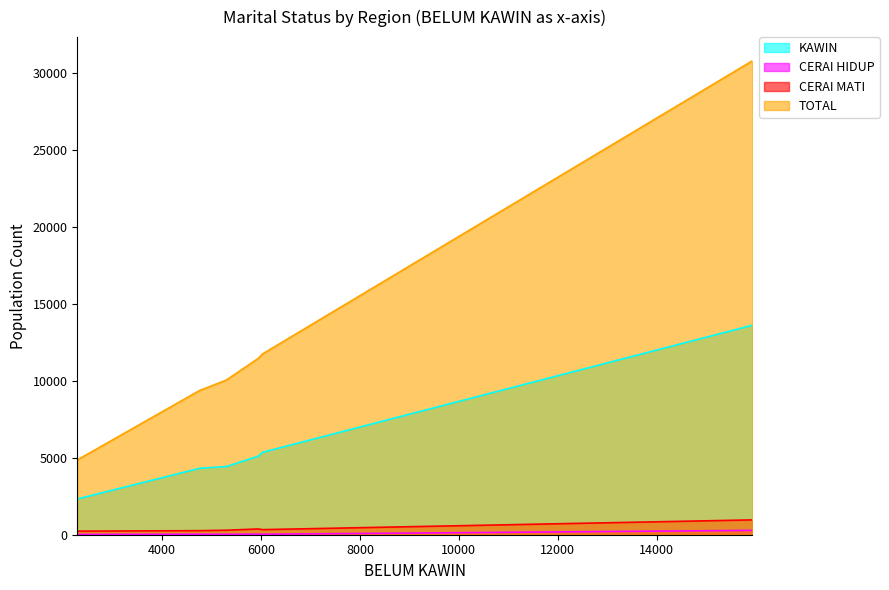

Which series has the largest range (max minus min)?

TOTAL